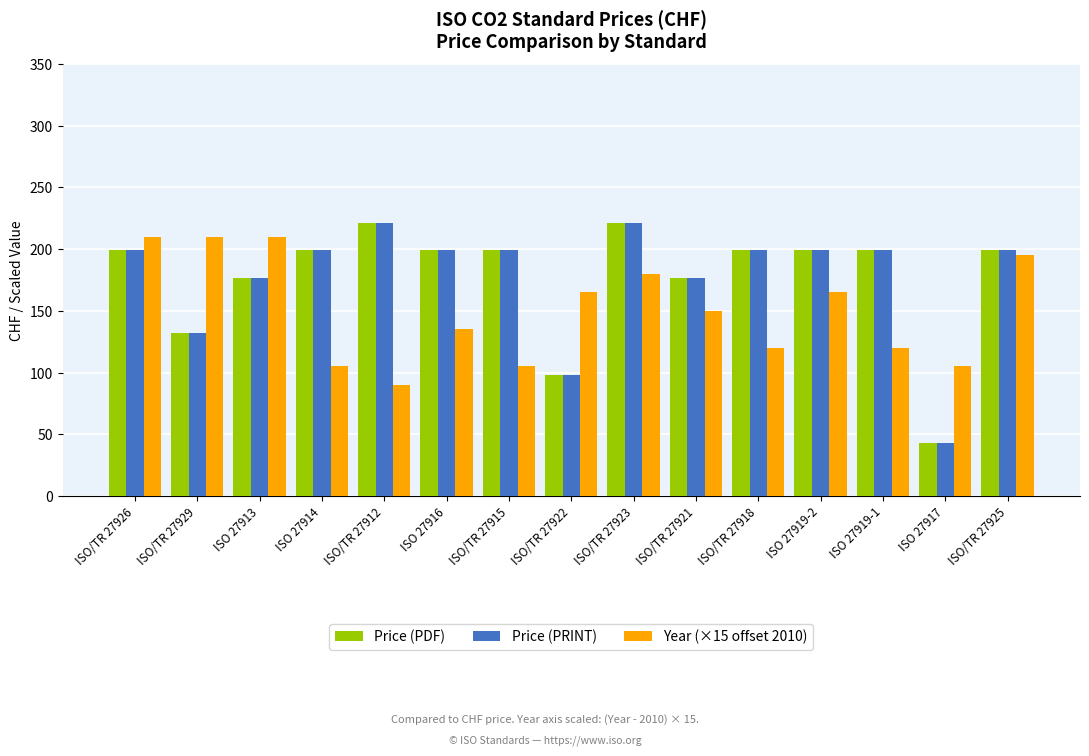

How many groups of bars are there?

15